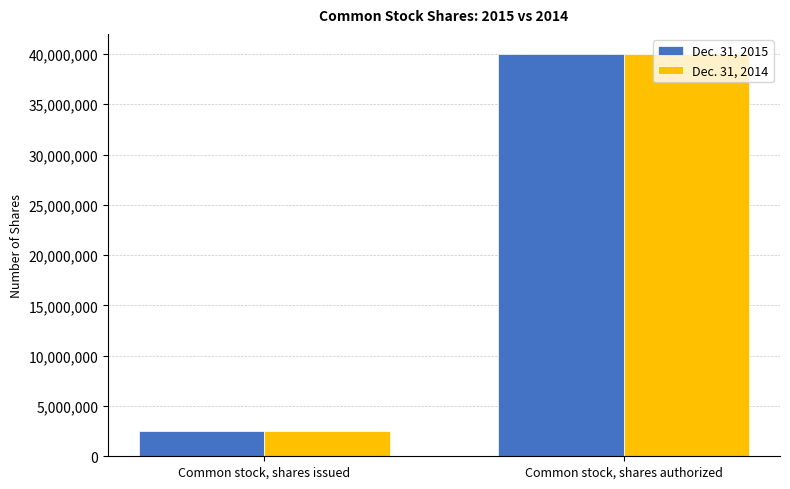

What is the total value across all series at Common stock, shares issued?

4984870